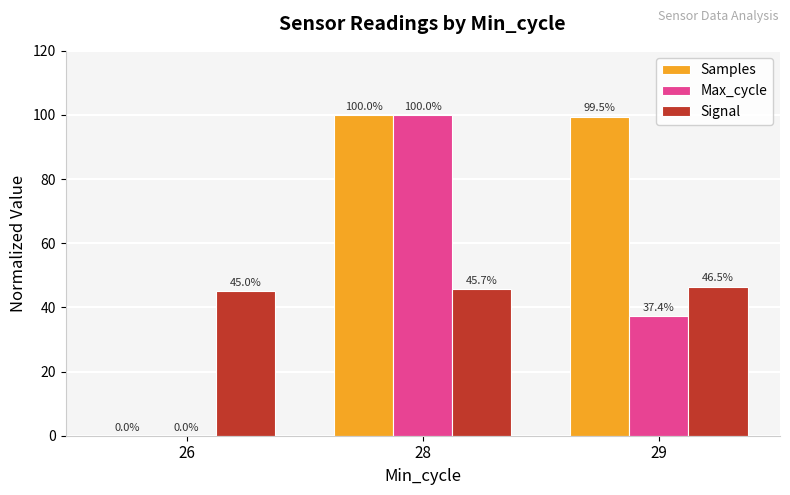

Which series changed the most between 26 and 29?

Samples